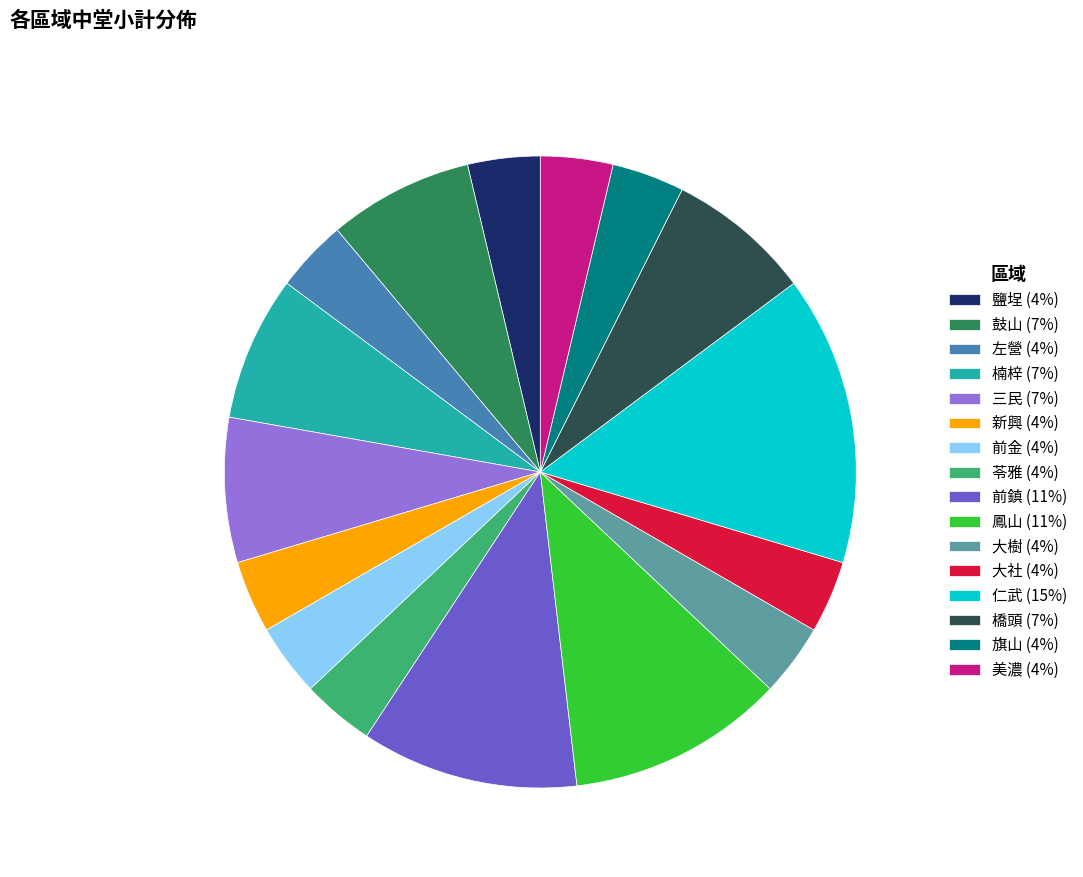

Is it true that 鼓山 (7%) is 1% of the pie?

False